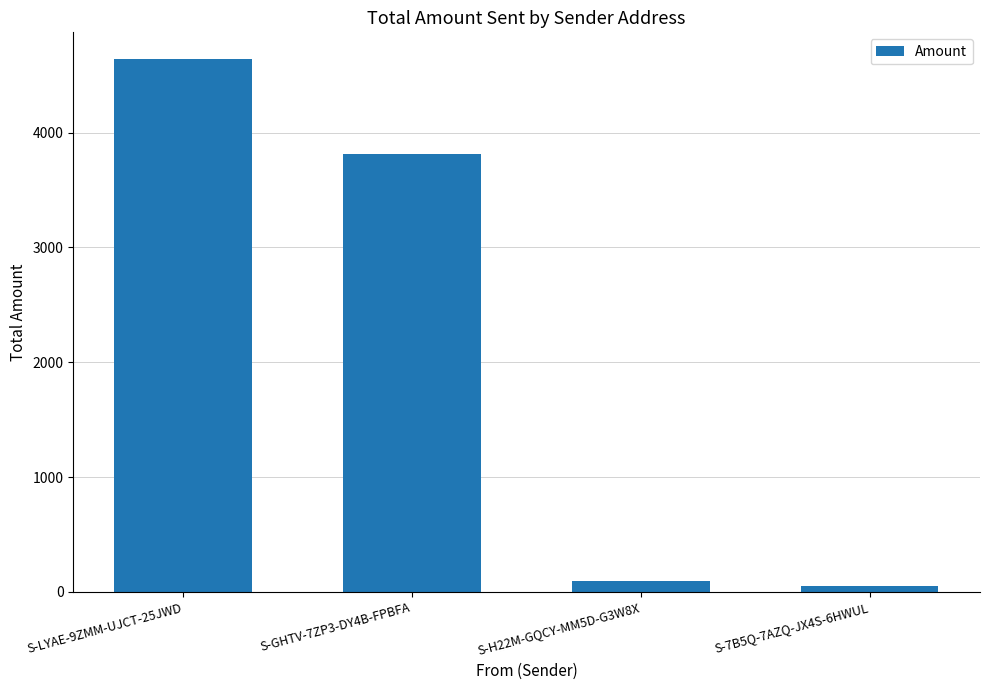

Reading left to right, extract all data points from this chart.

4642.0	3817.1	93.0	52.0